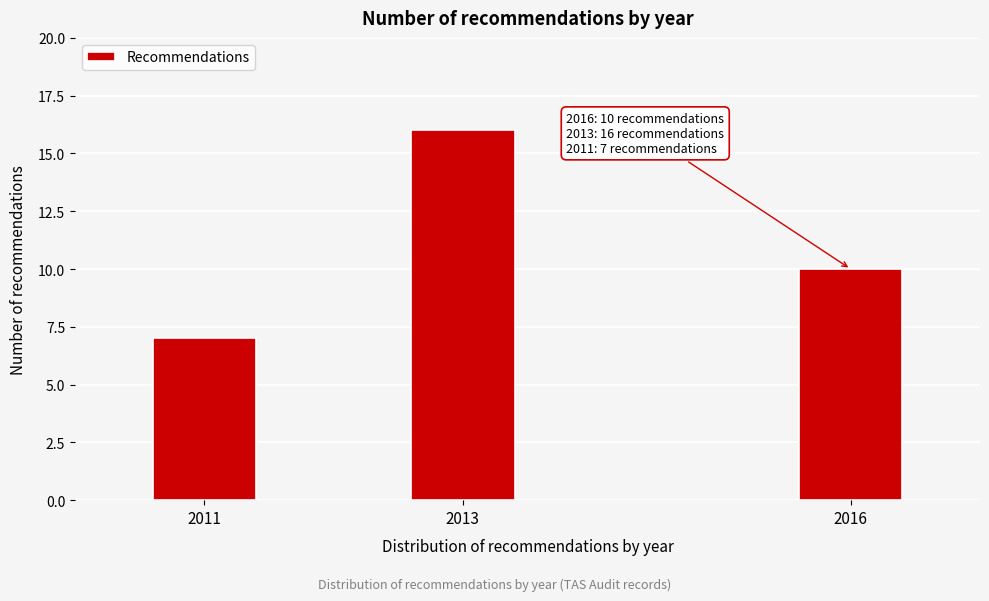

Reading right to left, extract all data points from this chart.

10	16	7